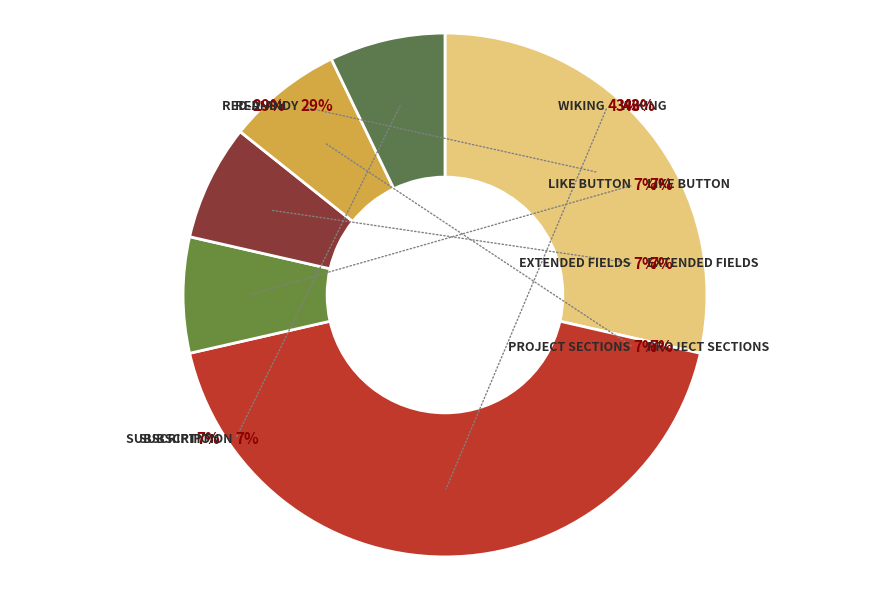

Approximately how many times larger is the value at Red-Andy compared to Extended Fields?

4.0